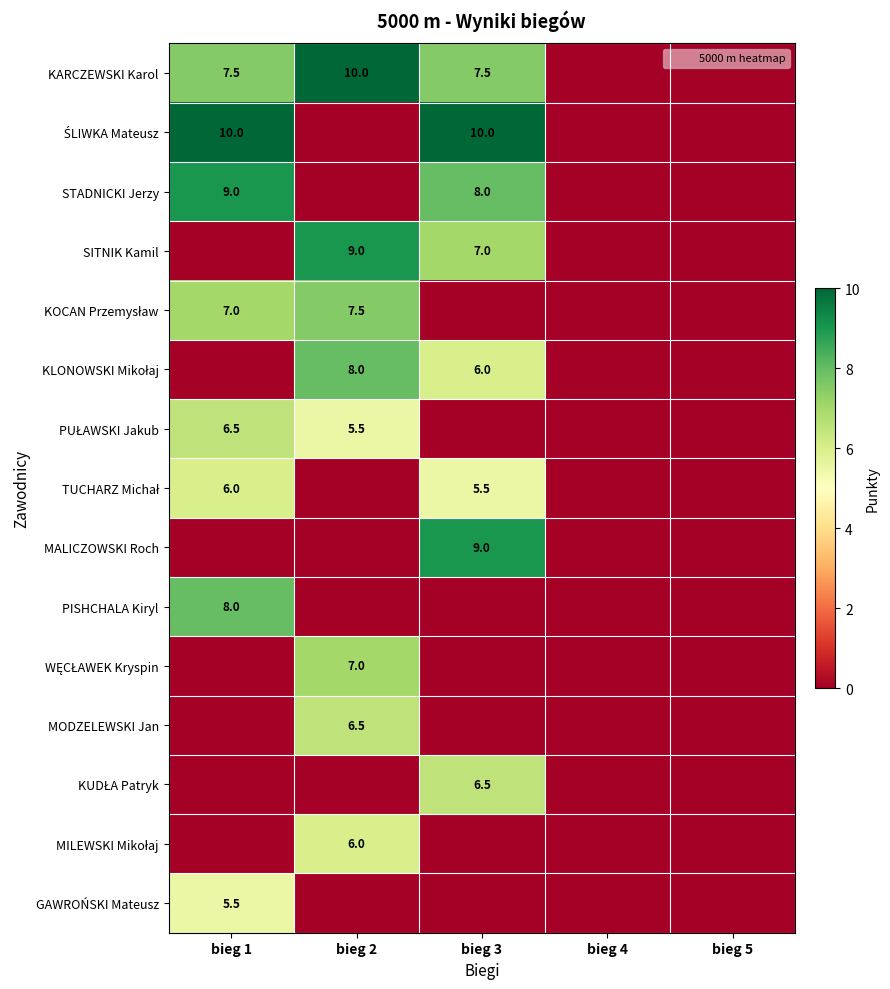

The WĘCŁAWEK Kryspin series shows 10.0 at bieg 2. True or false?

False